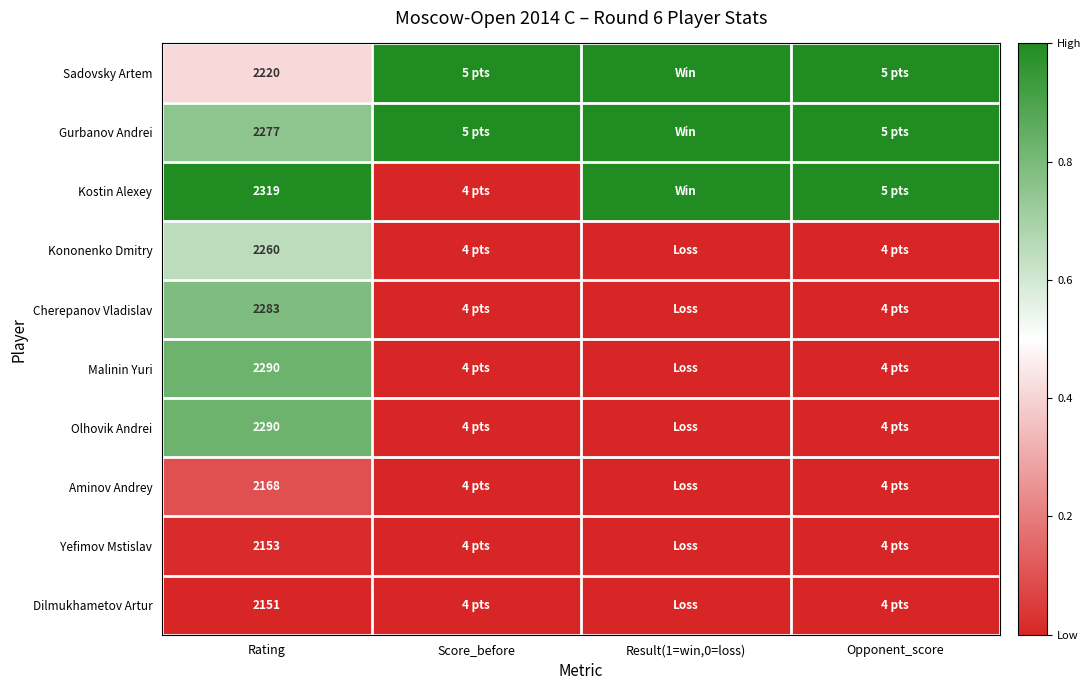

The value of Kononenko Dmitry at Rating is 2260. True or false?

True